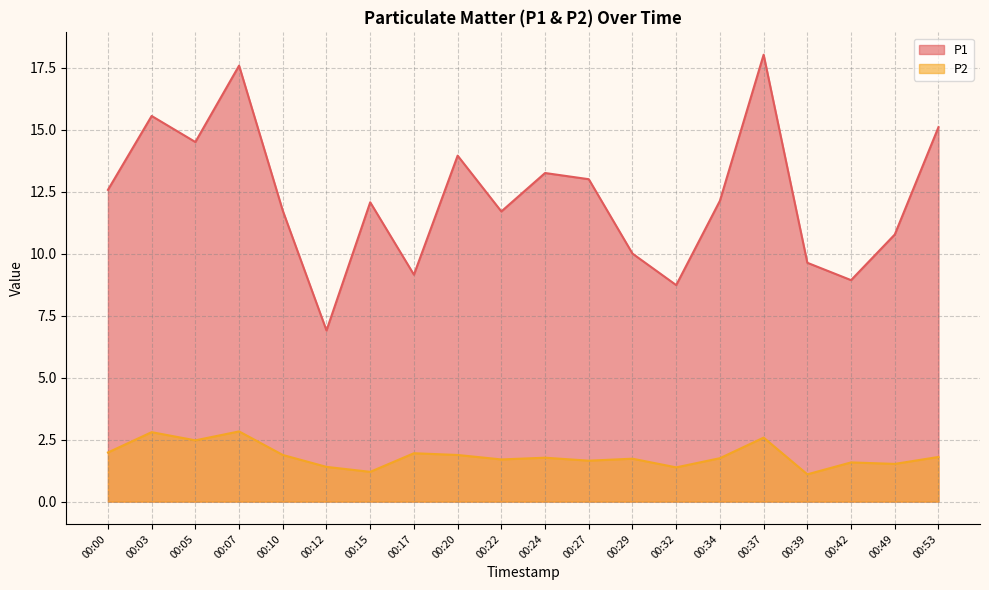

Is it true that P1 equals 19.6 at 00:15?

False